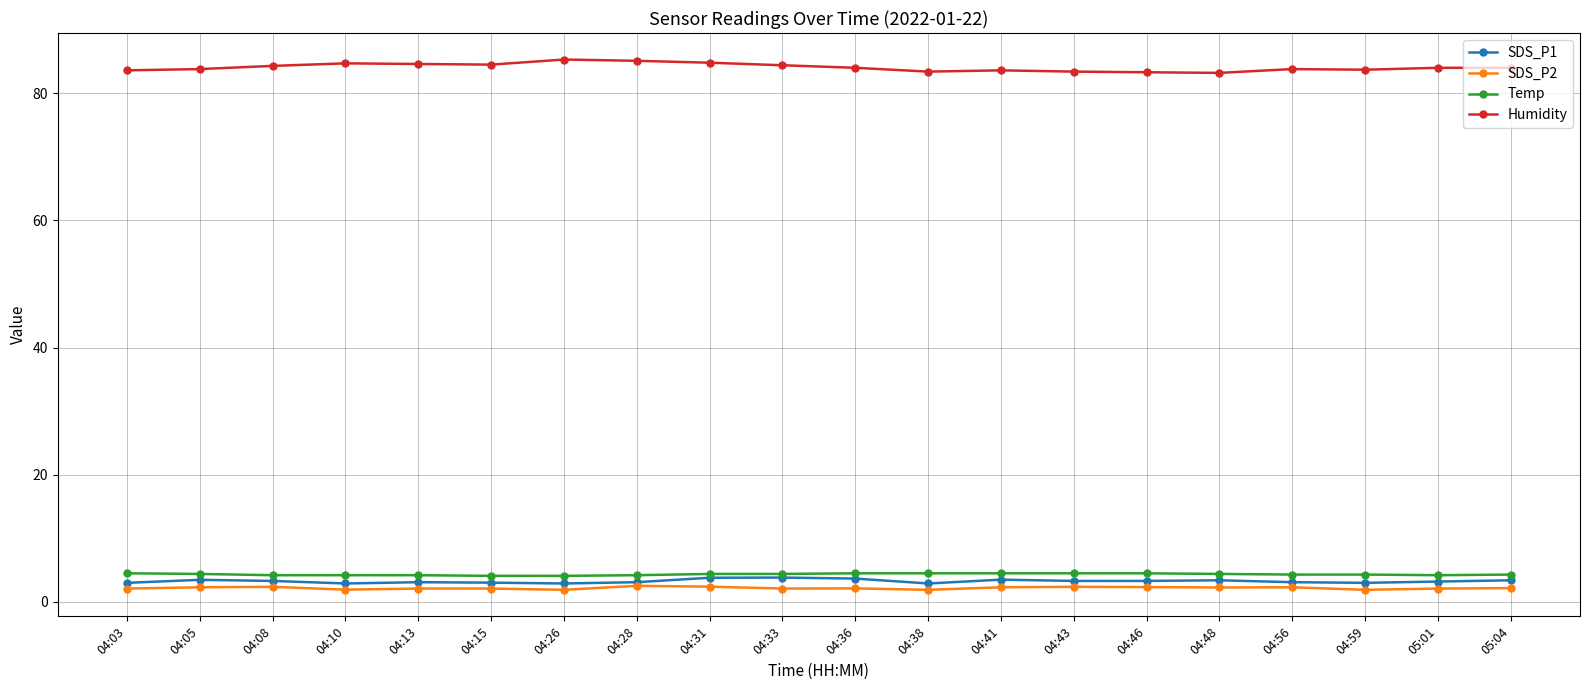

At 04:59, list the series in order from smallest to largest.

SDS_P2, SDS_P1, Temp, Humidity